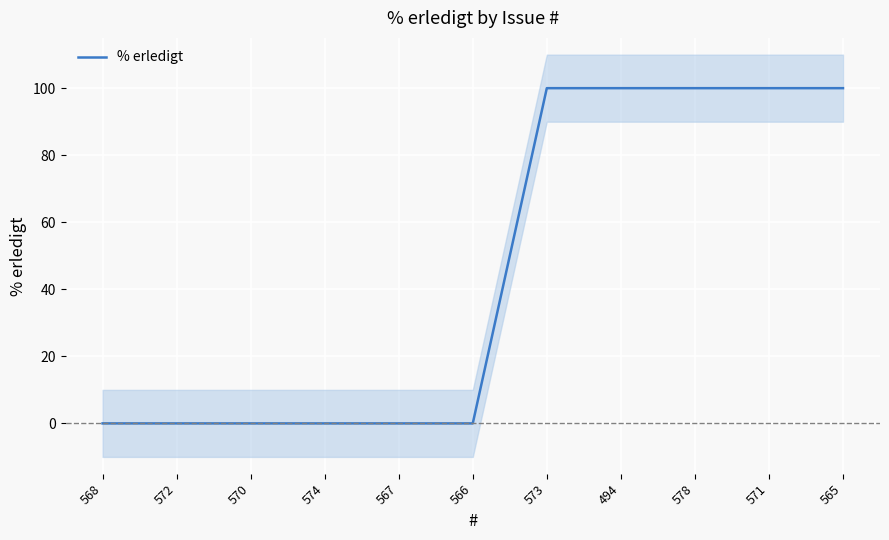

The value at 574 is 60. True or false?

False